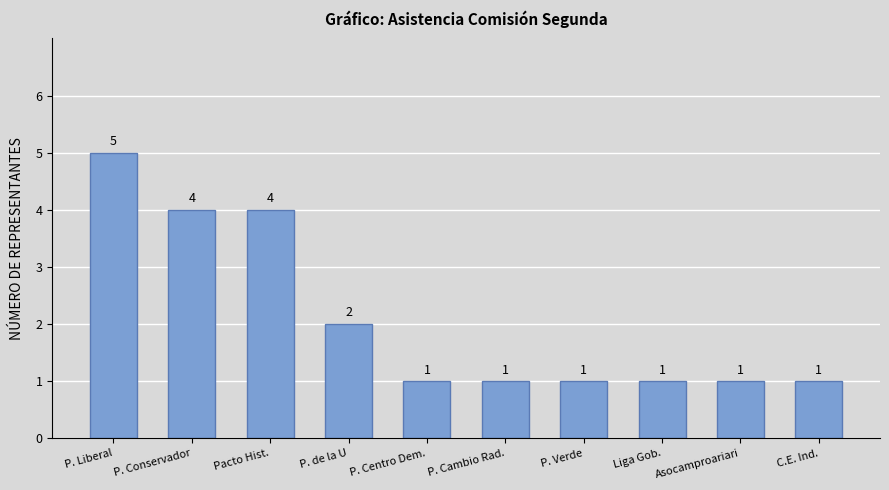

Count the number of values greater than 1.

4